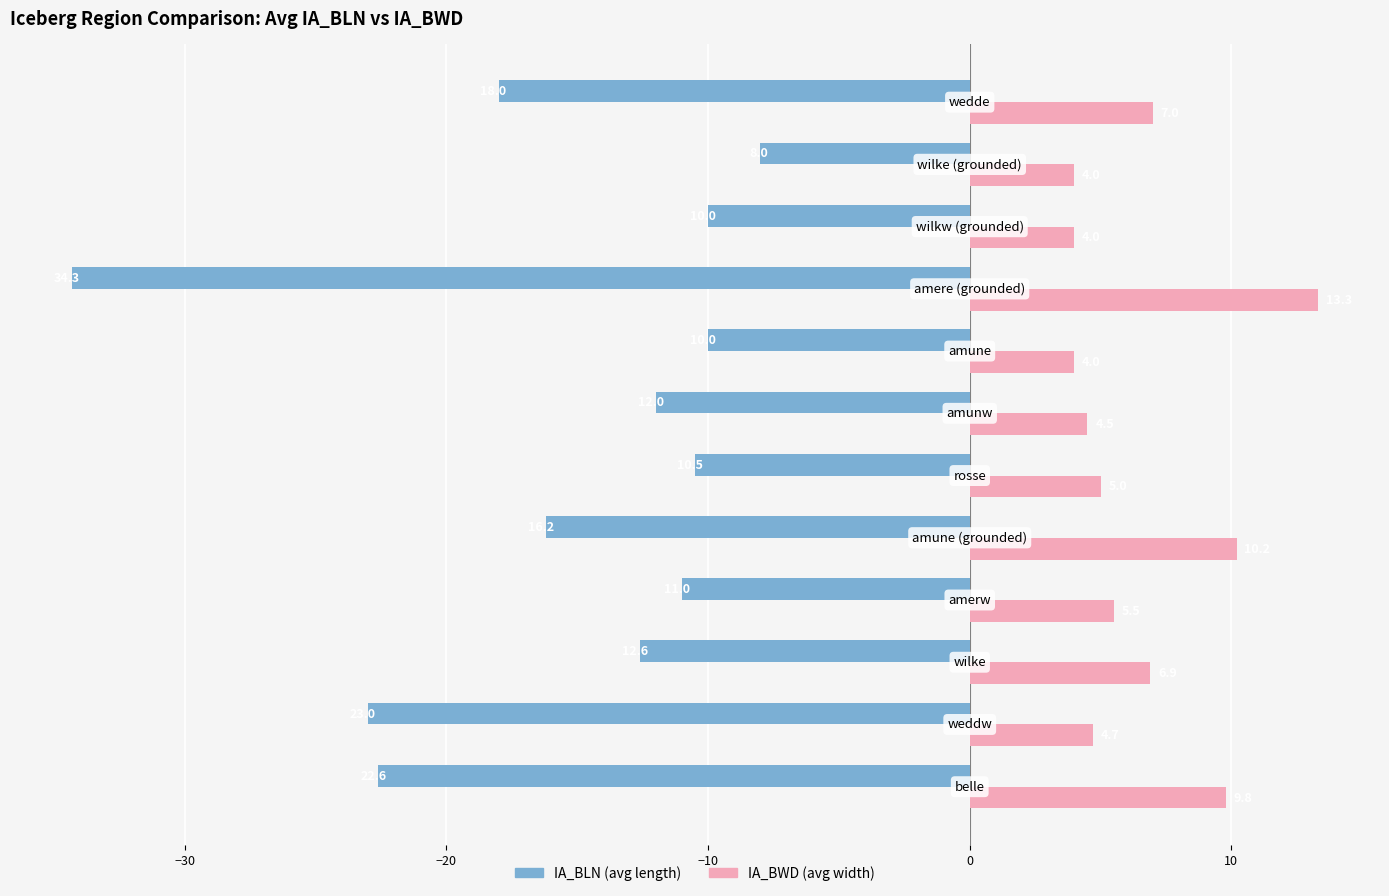

What is the smallest value displayed?

-34.3